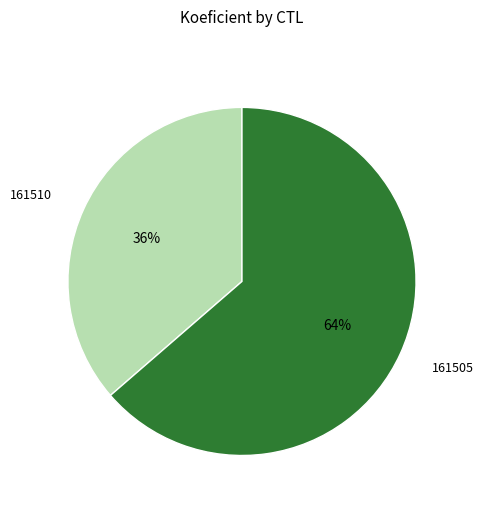

Count the number of slices in the pie.

2